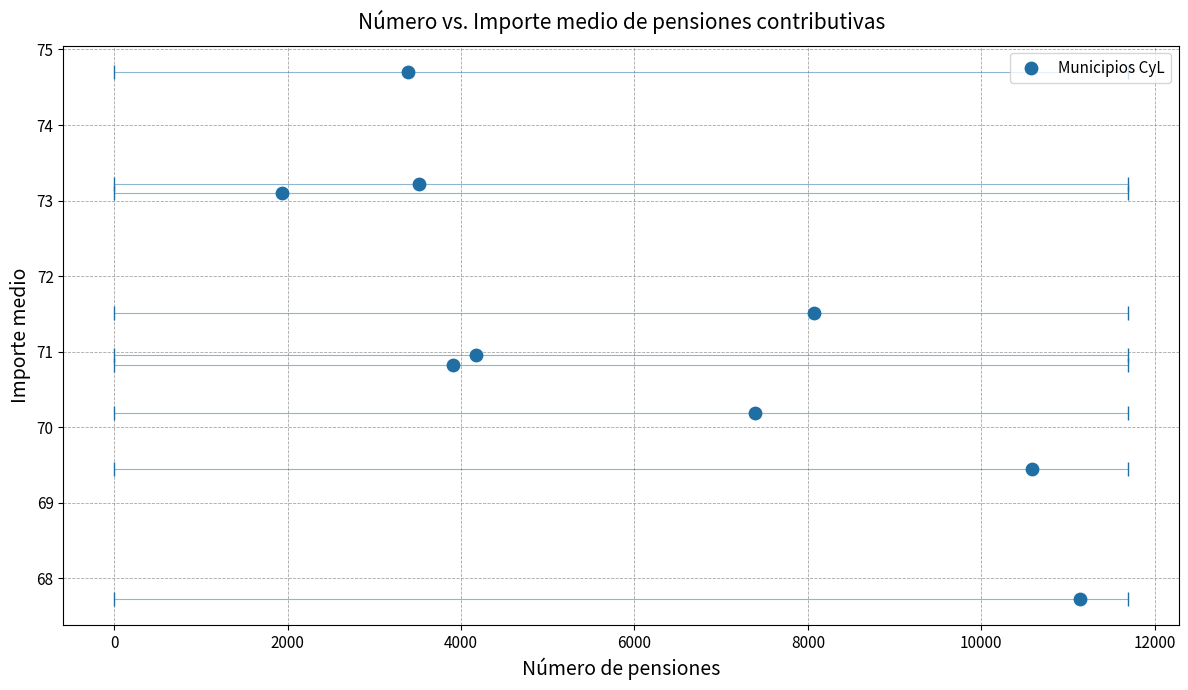

What is the range of Y values (max minus min)?

7.0